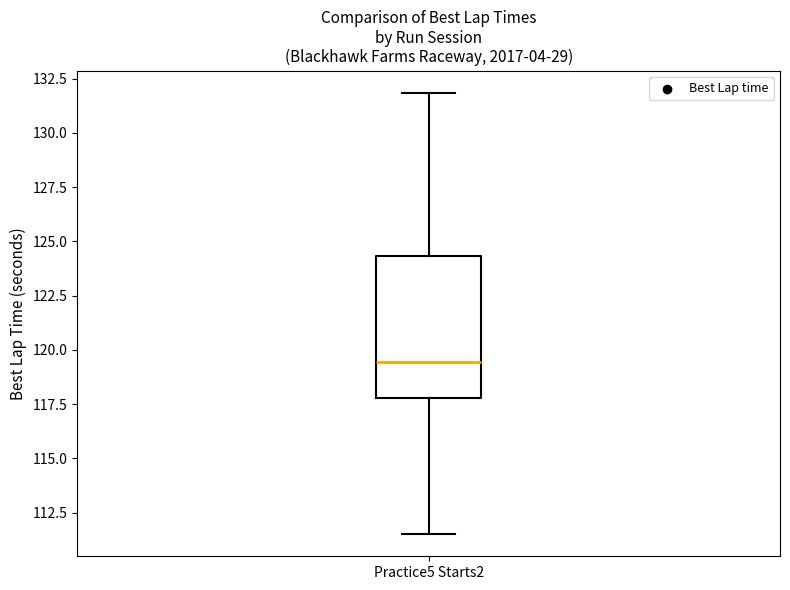

Where is the upper edge of the box for Practice5 Starts2 on the y-axis? The values are not printed on the chart, so give them approximately, as read against the axis.

124.5